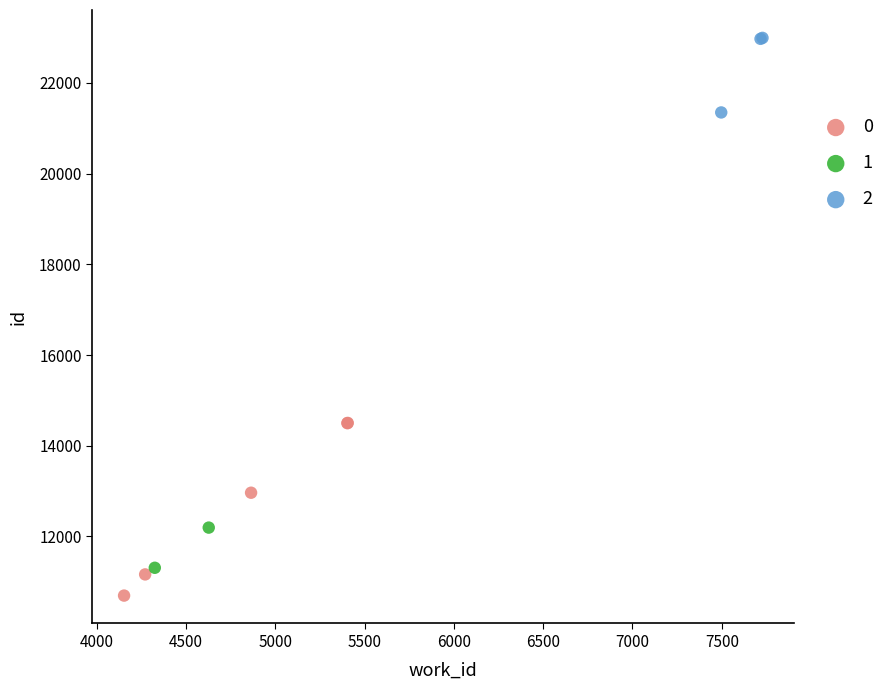

Which series has the widest spread of Y values?

0